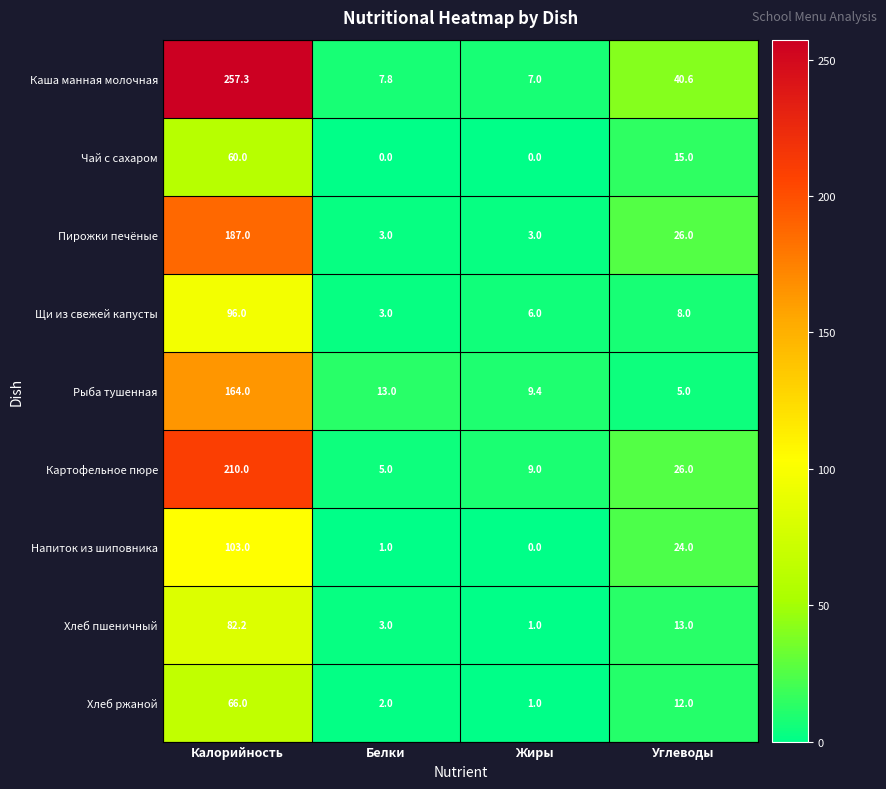

At how many categories does at least one series exceed 189?

1